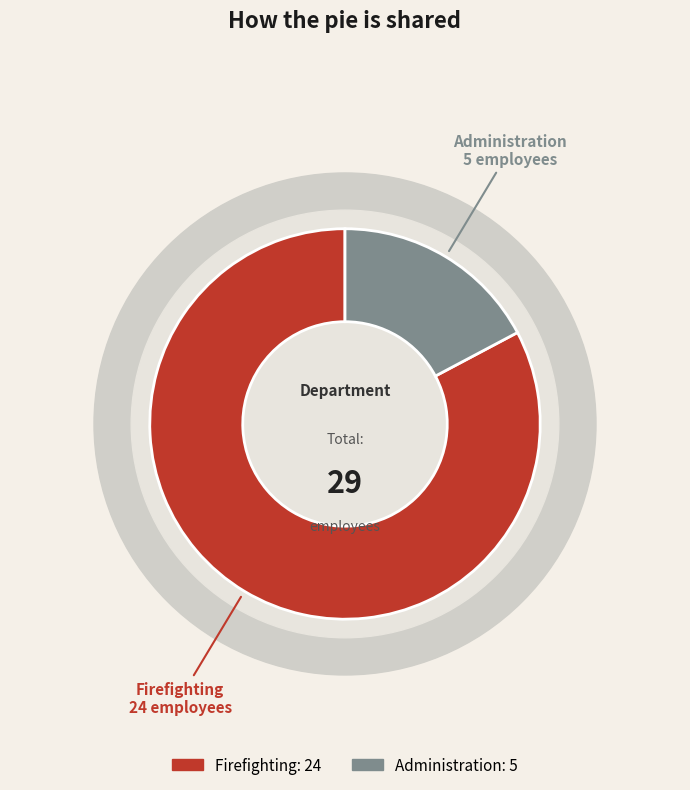

What percentage is NOT represented by Administration?

82.8%